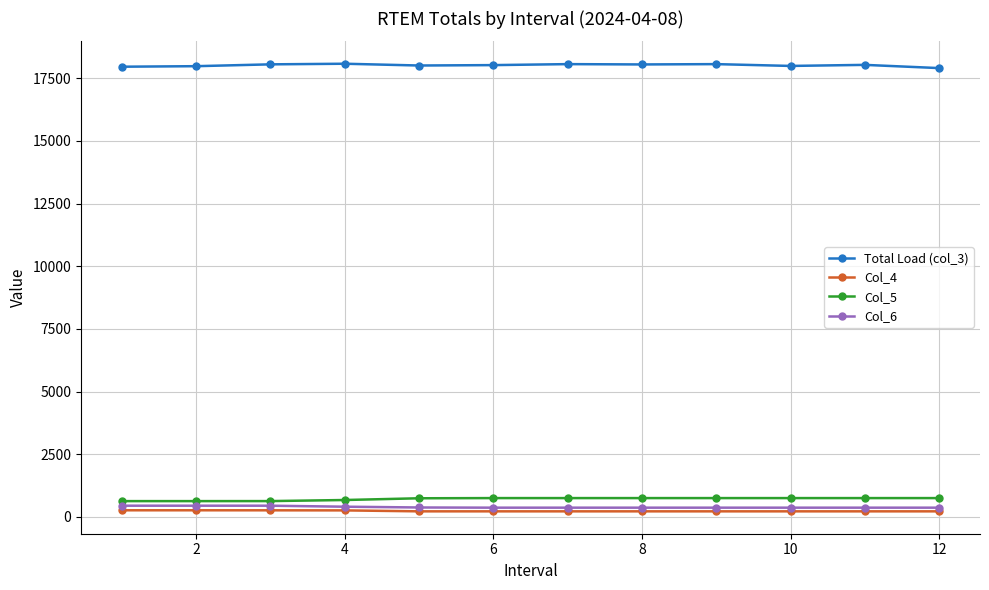

What is the value of the Col_5 point at the 4th from the left?

676.8